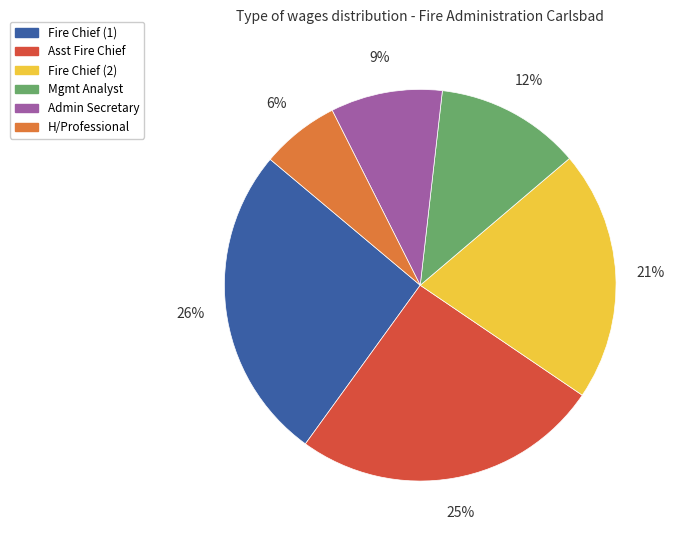

To the nearest percent, what is the average slice percentage?

17%